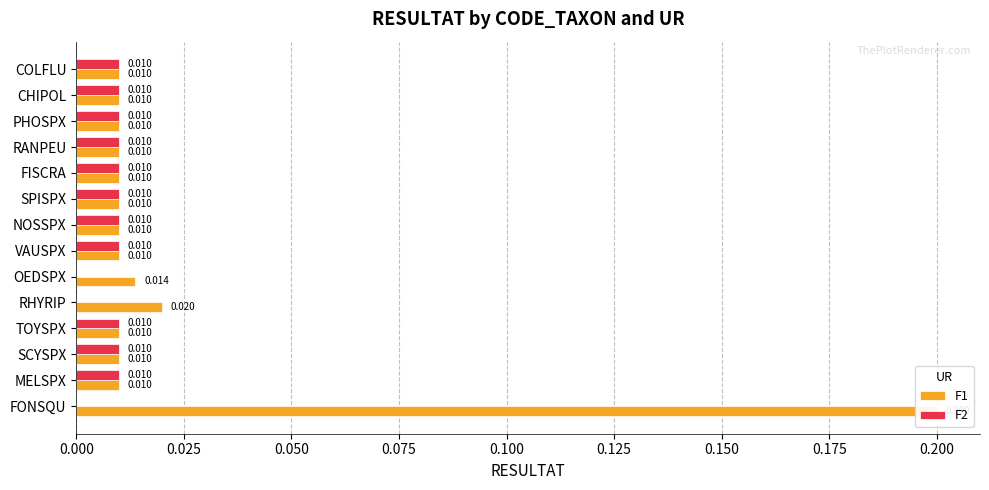

Reading left to right, list all the values displayed in this chart.

F1: 0.2	0.0	0.0	0.0	0.0	0.0	0.0	0.0	0.0	0.0	0.0	0.0	0.0	0.0
F2: 0.0	0.0	0.0	0.0	0.0	0.0	0.0	0.0	0.0	0.0	0.0	0.0	0.0	0.0